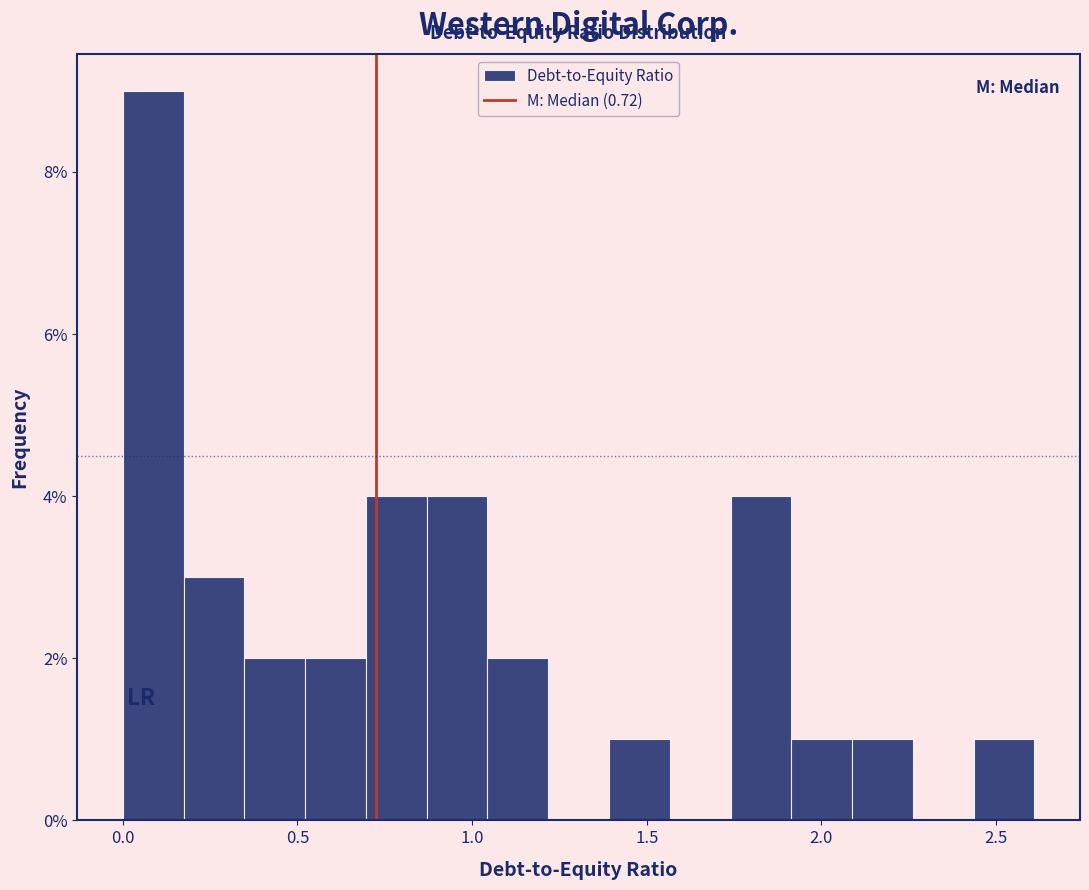

Around what value on the x-axis is the tallest bar? Give the approximate position of its centre, as read against the axis.

0.10